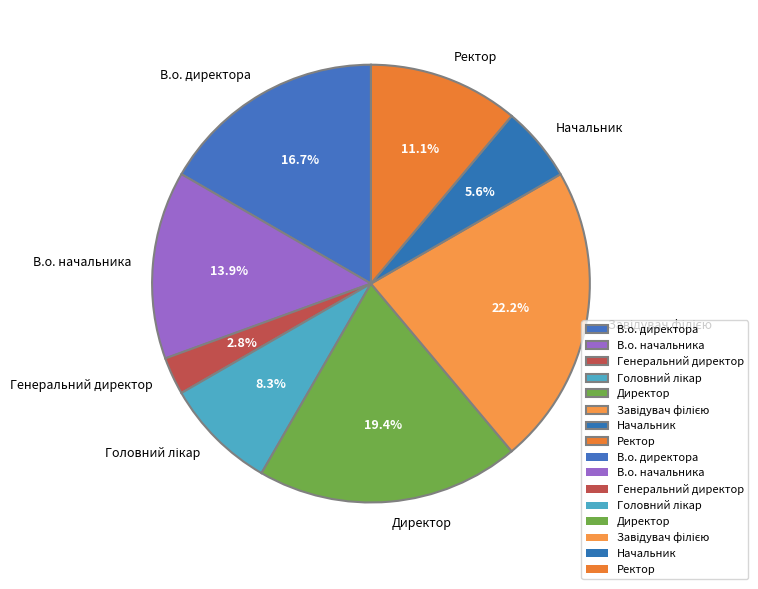

To the nearest percent, what is the average slice percentage?

12%